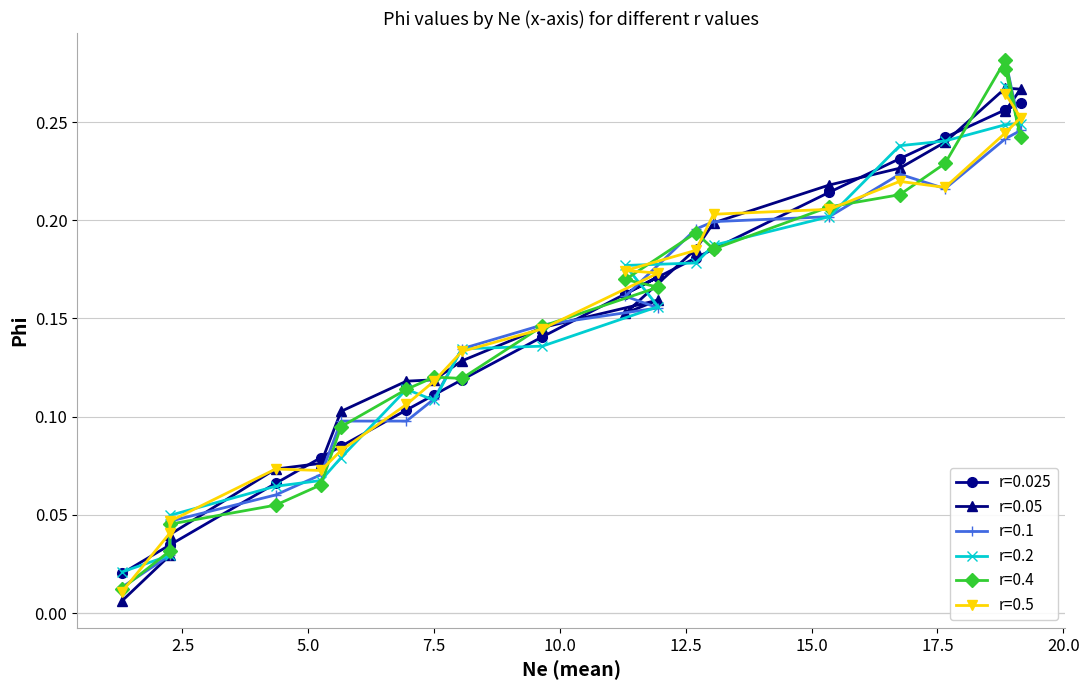

True or false: r=0.2 has a value of 0.1 at 5.25.

False